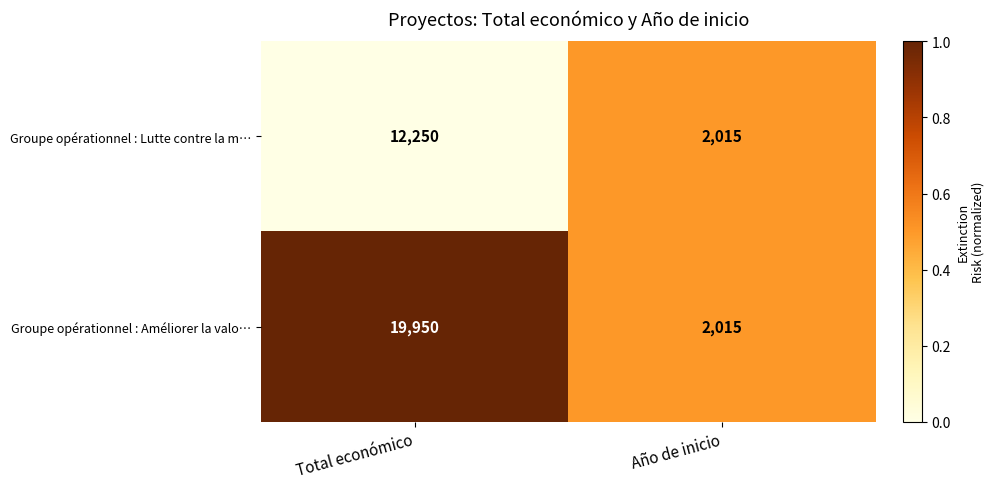

How many data points in Groupe opérationnel : Lutte contre la m… are less than 12250?

1